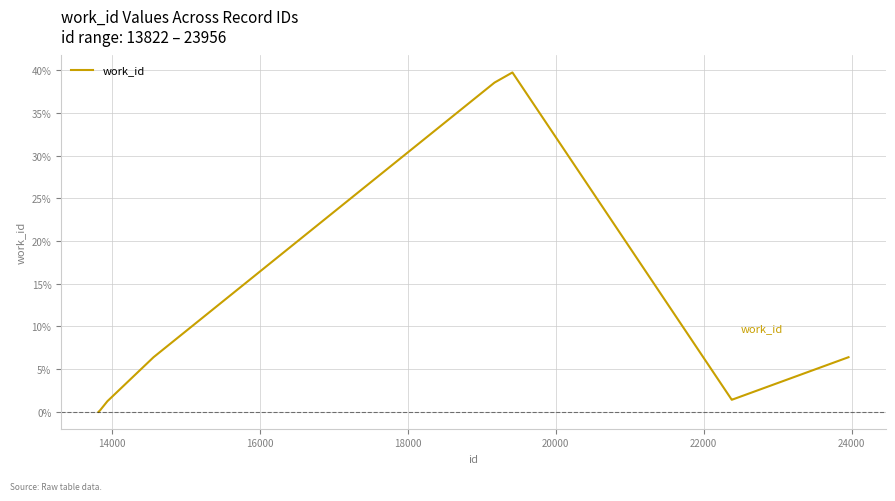

What is the difference between the maximum and minimum values?

39.7